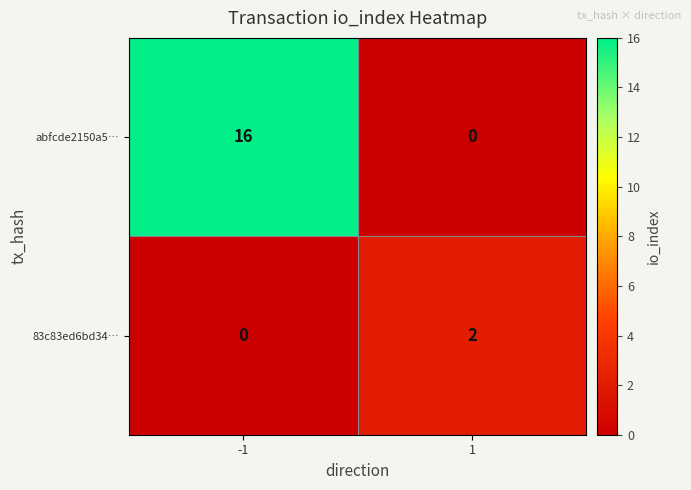

Rank the series by their average value, from highest to lowest.

abfcde2150a5…, 83c83ed6bd34…